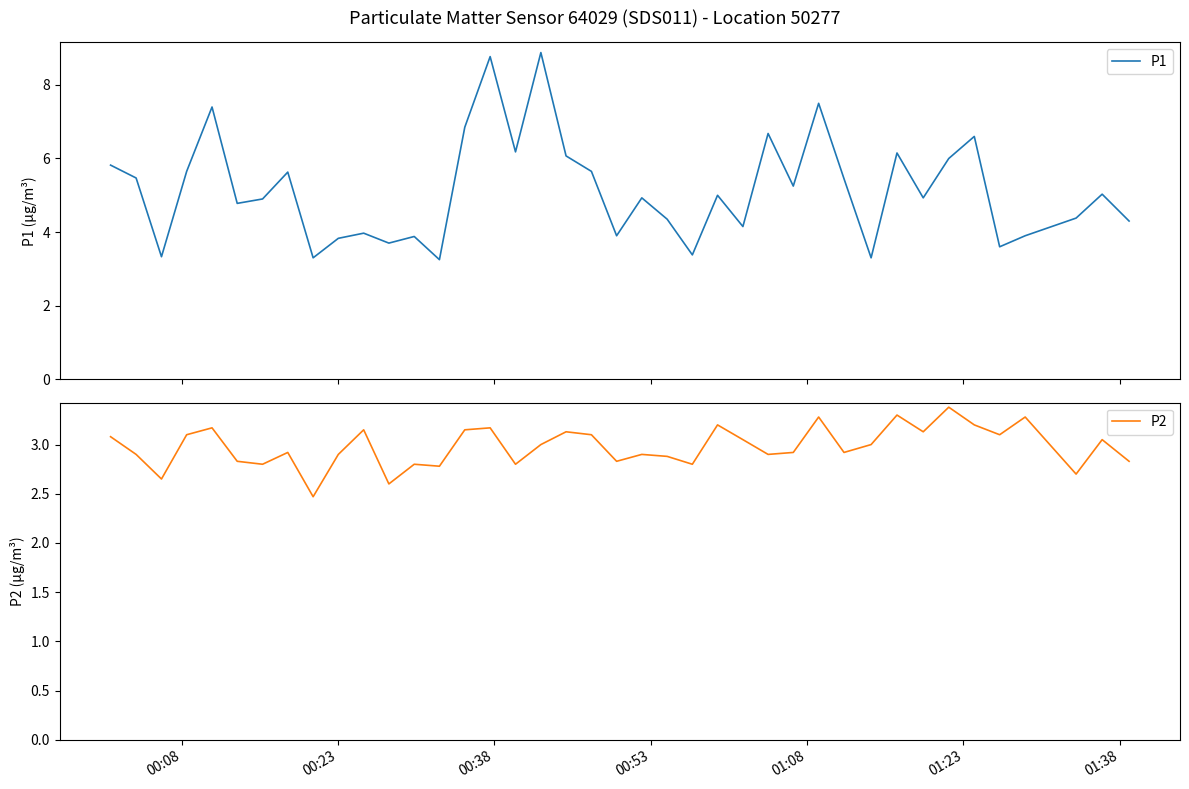

What is the highest value of the P1 series?

8.9